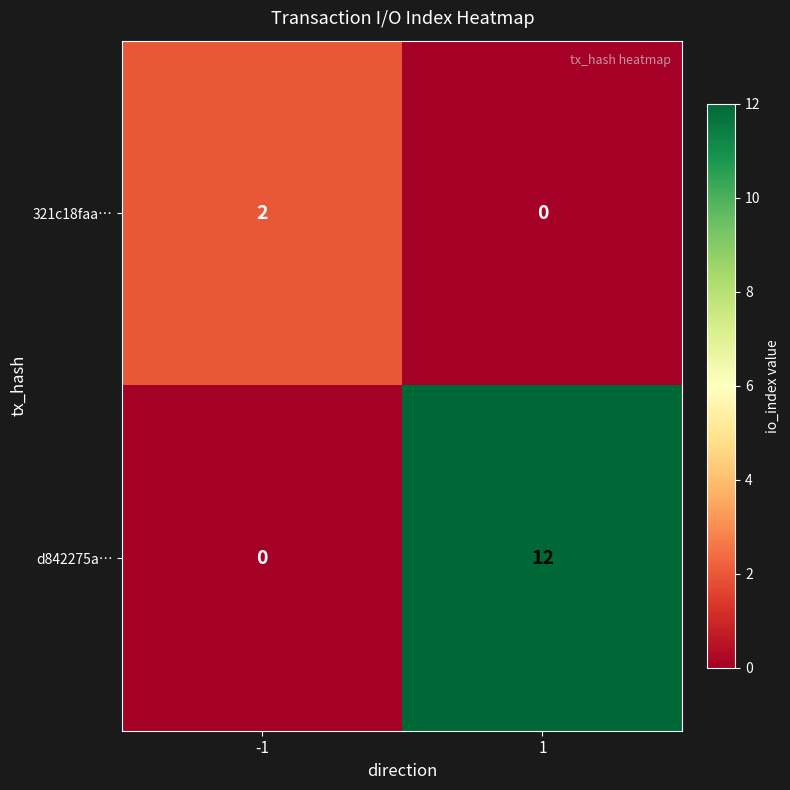

True or false: 321c18faa… has a value of 0 at 1.

True